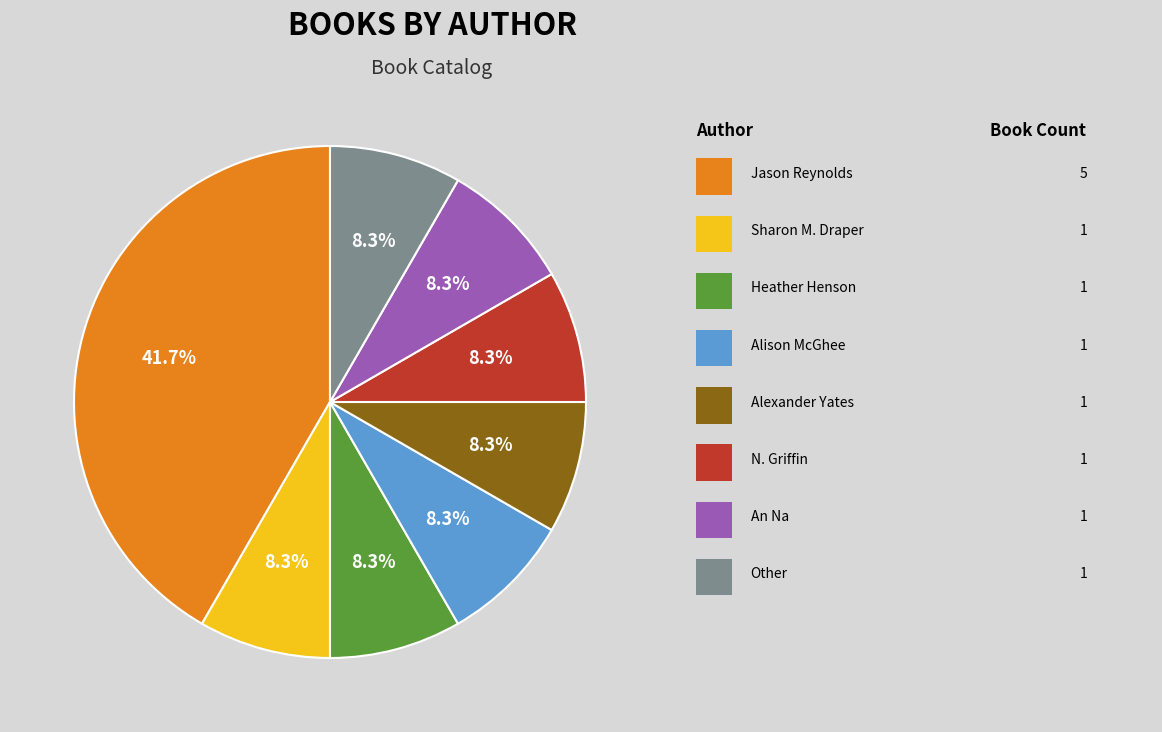

Count the number of slices in the pie.

8